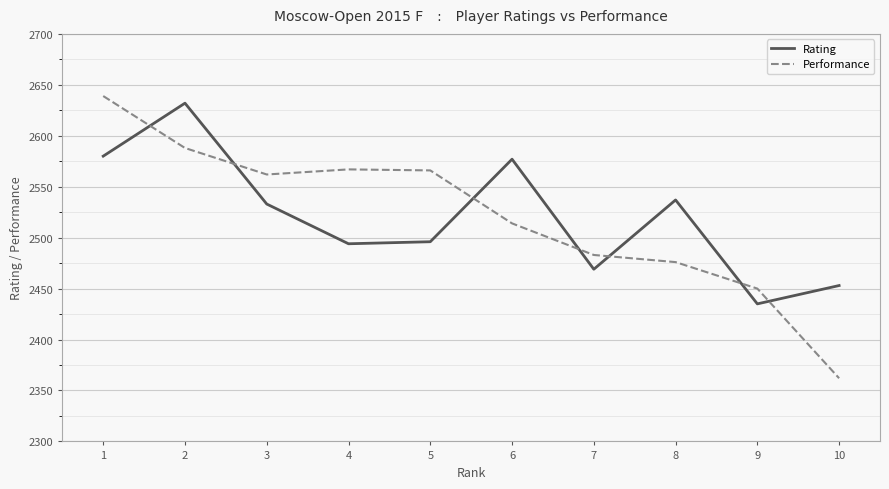

What is the difference between the second highest and minimum values in the Performance series?

226